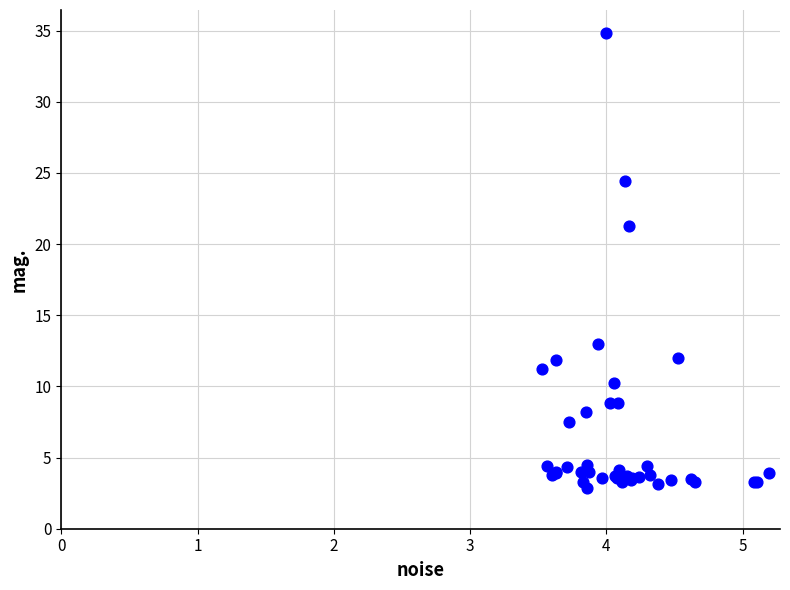

What Y value in the scatter plot is closest to 18?

21.3